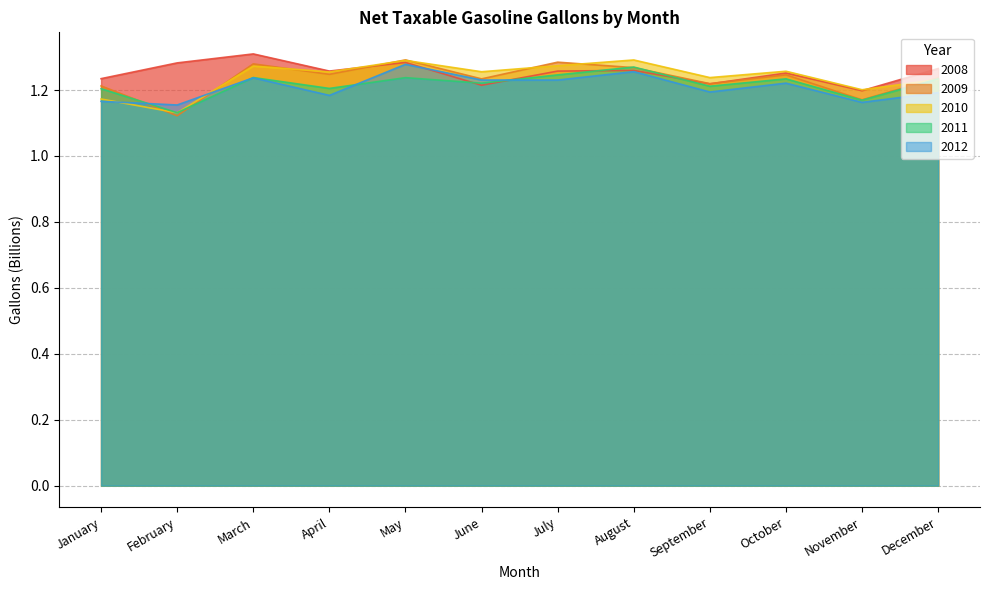

The 2011 series shows 0.3 at January. True or false?

False